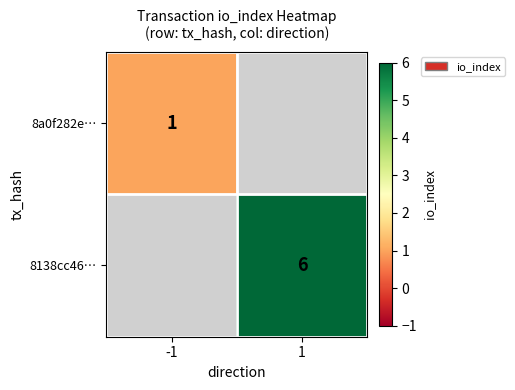

The 8138cc46… series shows 8 at 1. True or false?

False